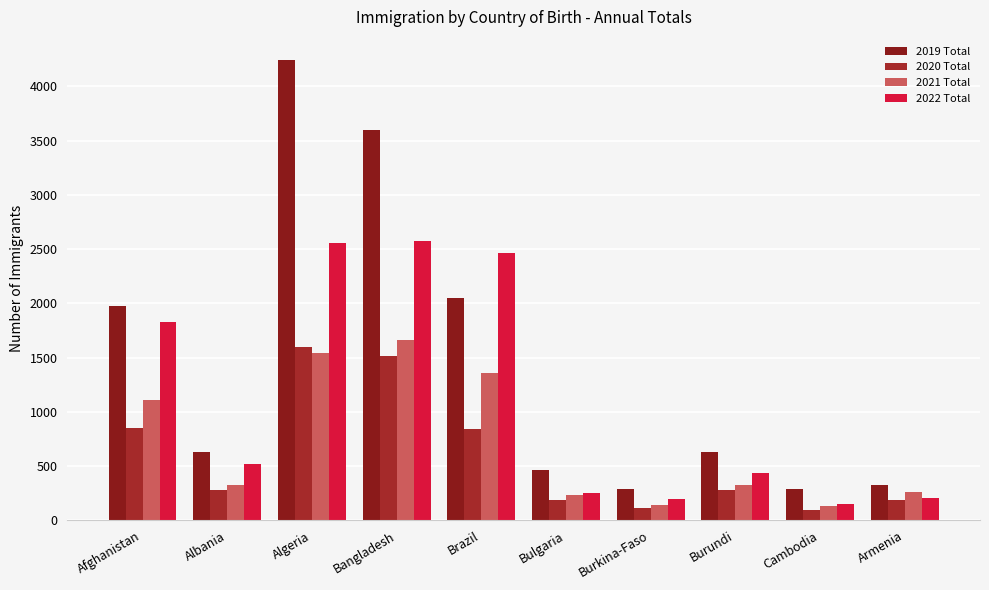

What is the sum of all 2022 Total values?

11196